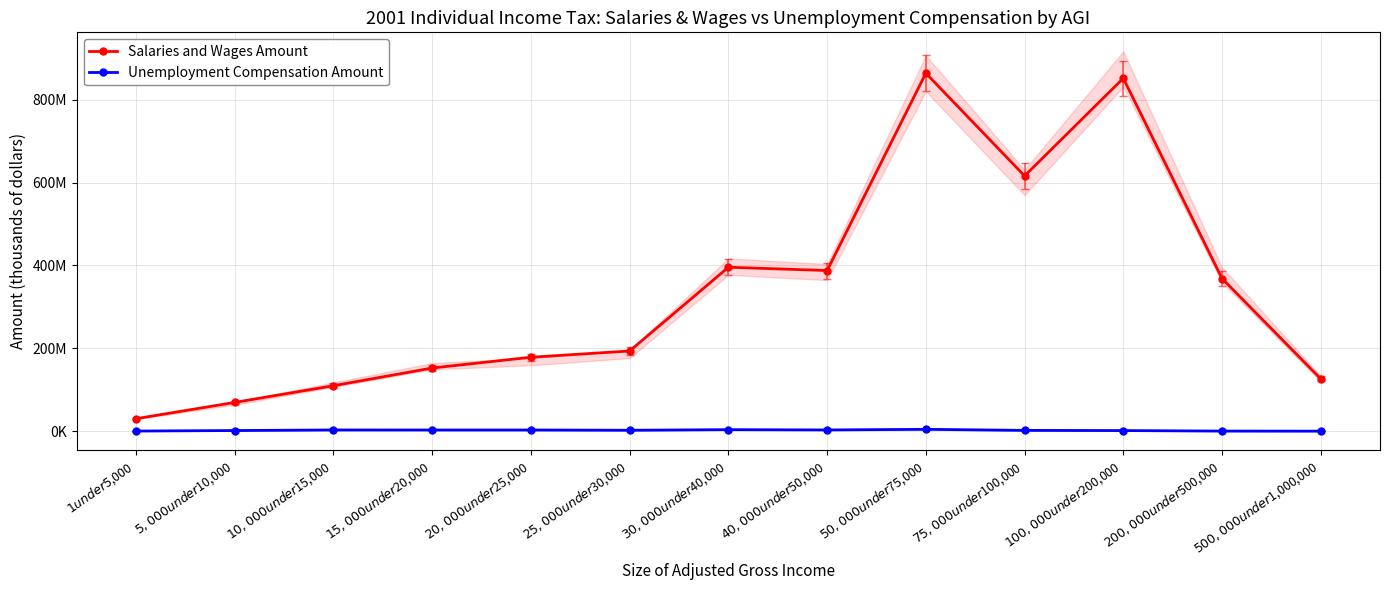

What is the label of the 8th point from the left?

$40,000 under $50,000